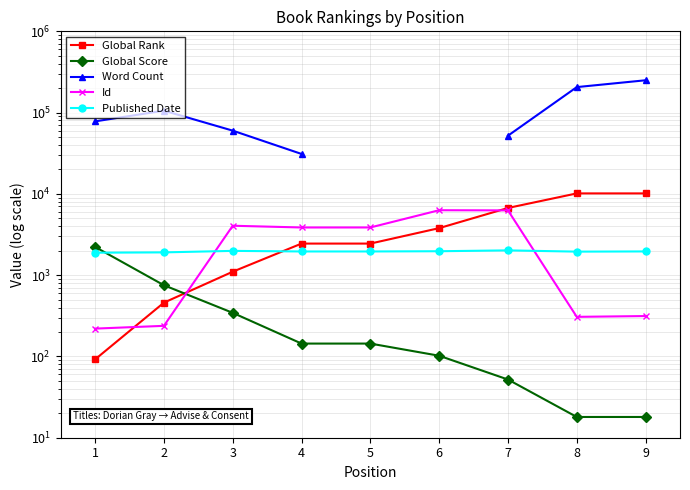

How many values in the Global Score series are below 144?

4